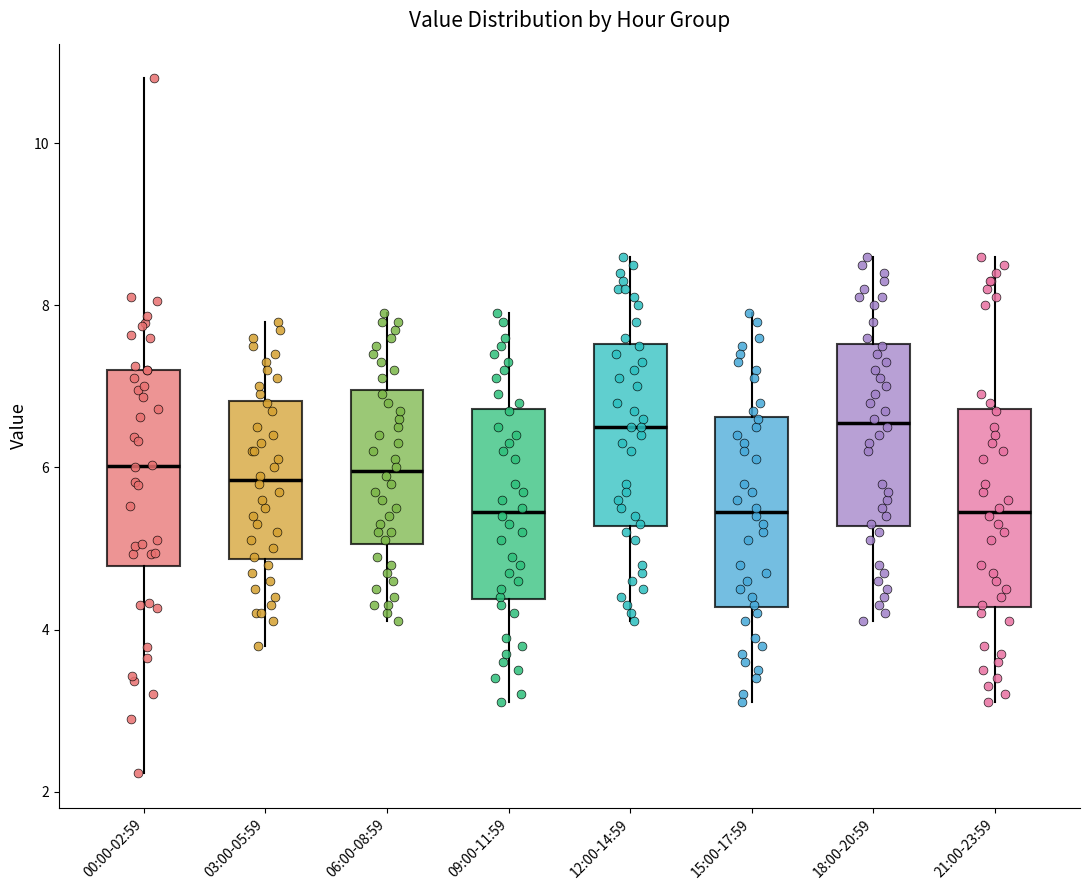

Where is the lower edge of the box for 06:00-08:59 on the y-axis? The values are not printed on the chart, so give them approximately, as read against the axis.

5.0